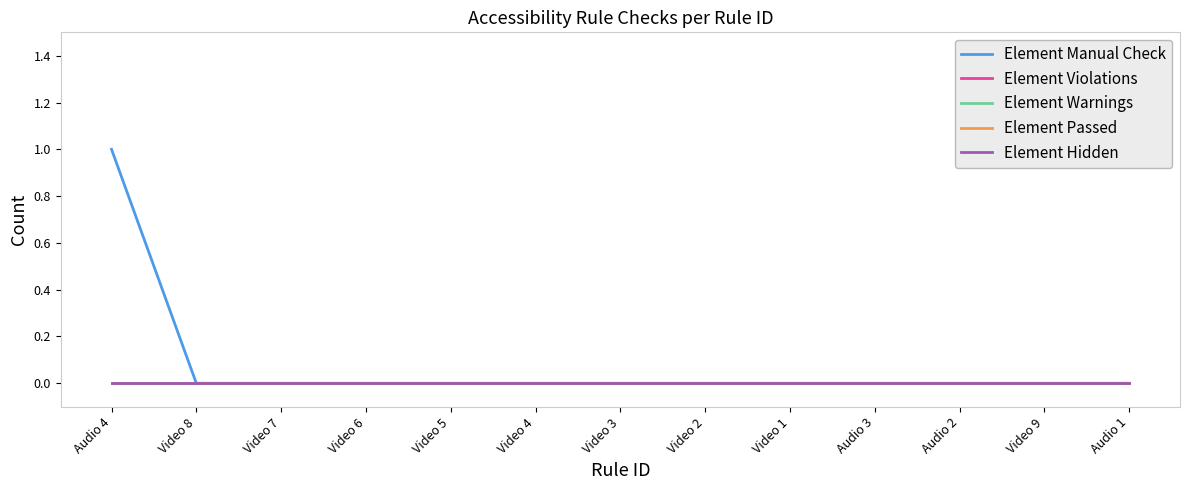

How many lines are shown in the chart?

5